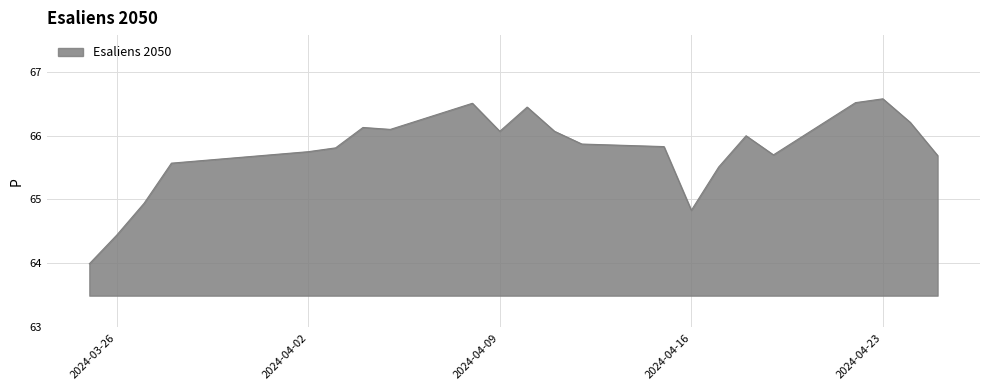

Count the number of categories in the chart.

22